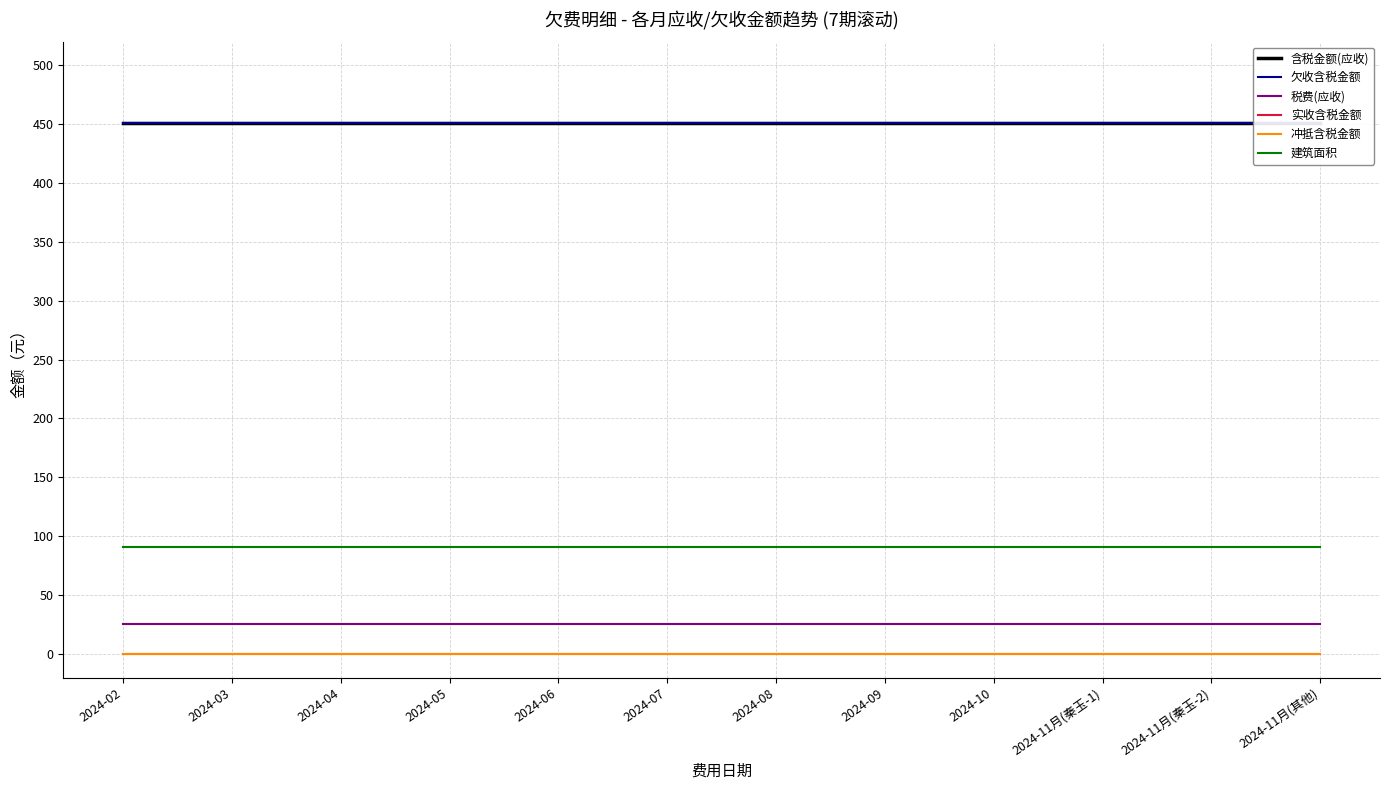

At which category is the sum across all series the highest?

2024-02